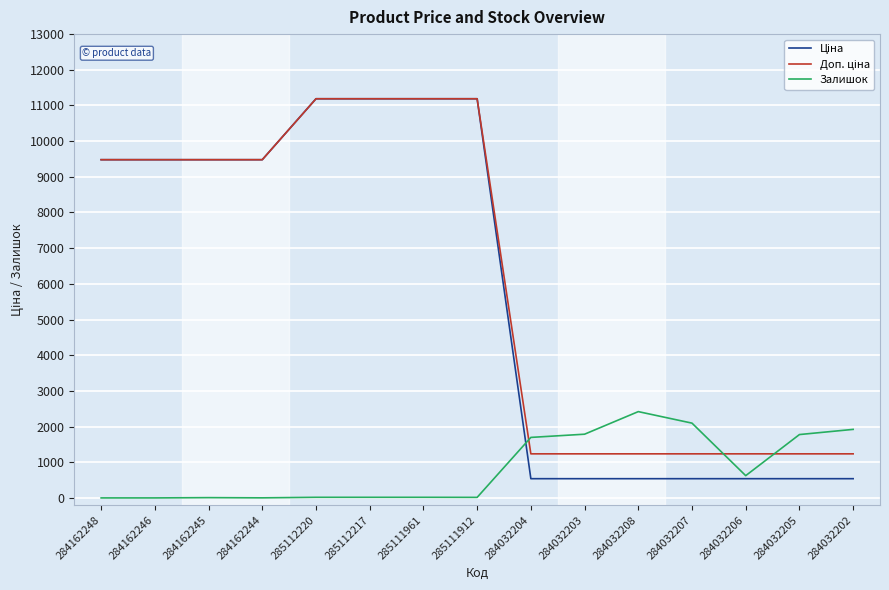

The value of Залишок at 284032207 is 3287.5. True or false?

False